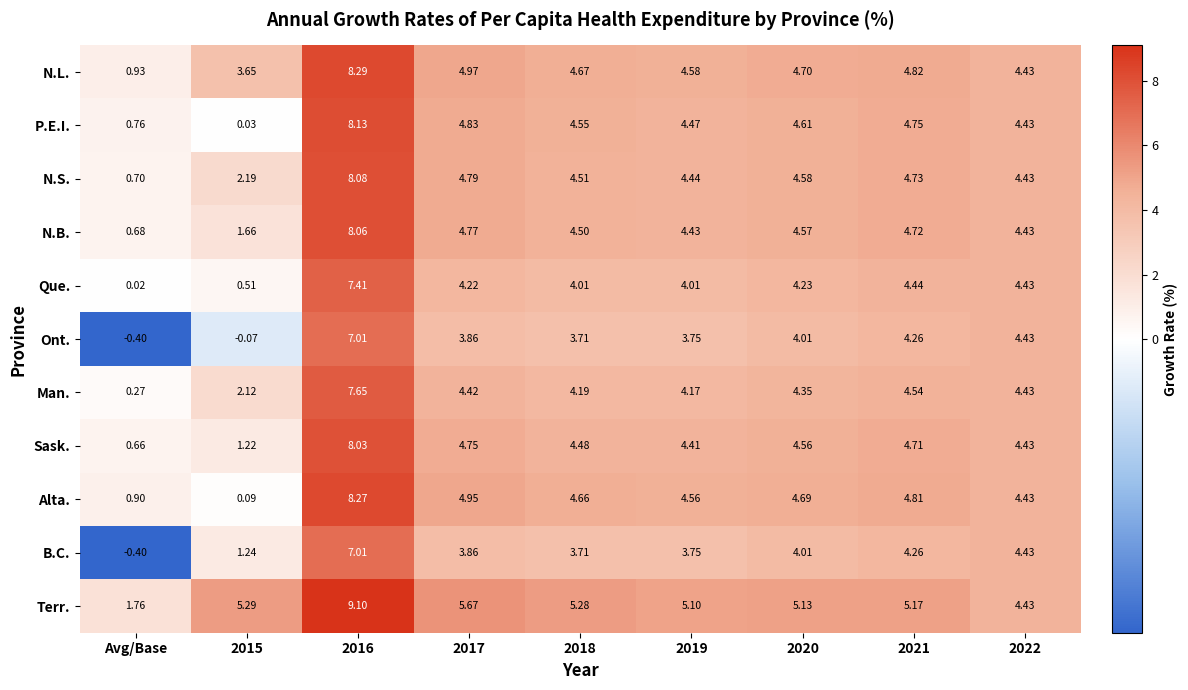

Which series has the largest total across all categories?

Terr.